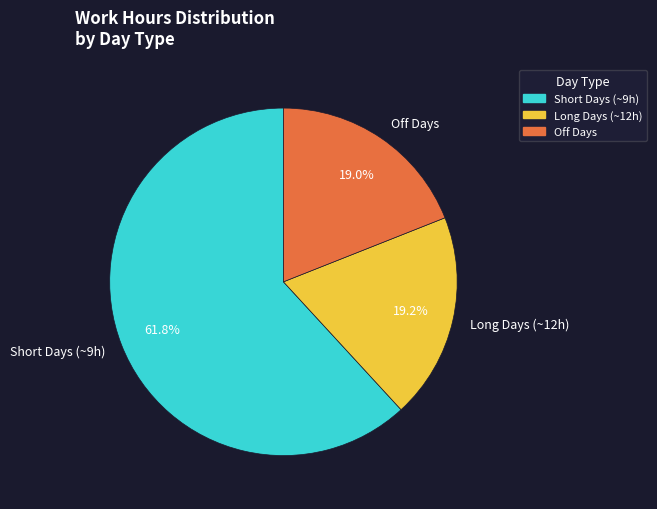

Combined, do Long Days (~12h) and Short Days (~9h) account for over 50%?

Yes